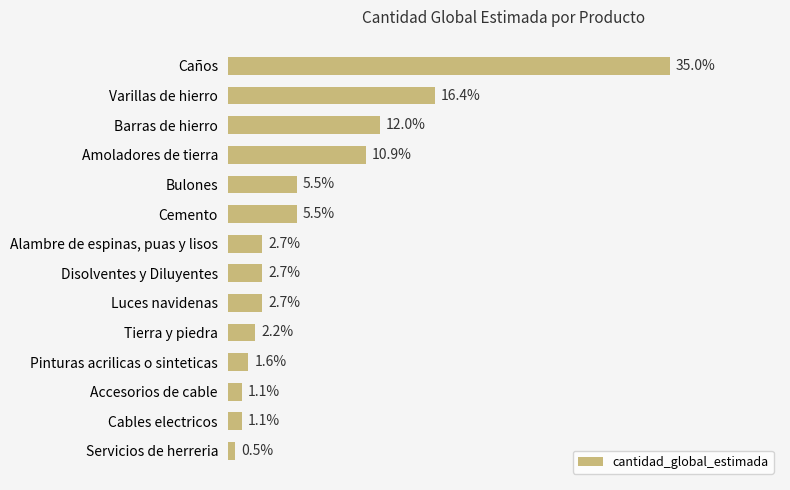

Between Caños and Pinturas acrilicas o sinteticas, which is larger?

Caños